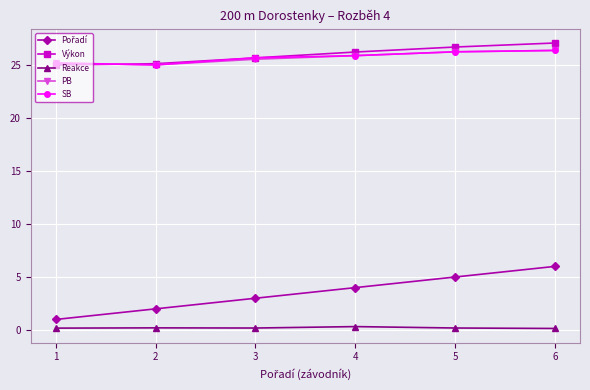

True or false: SB and Reakce cross at least once.

False